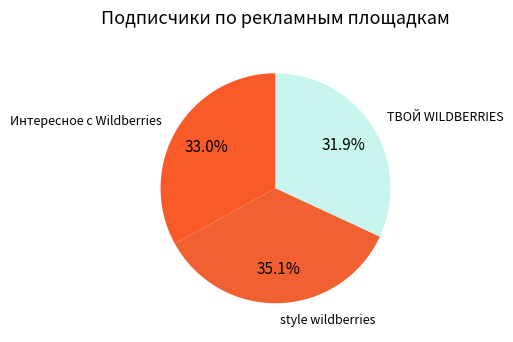

To the nearest percent, what percentage of the pie is style wildberries?

35%